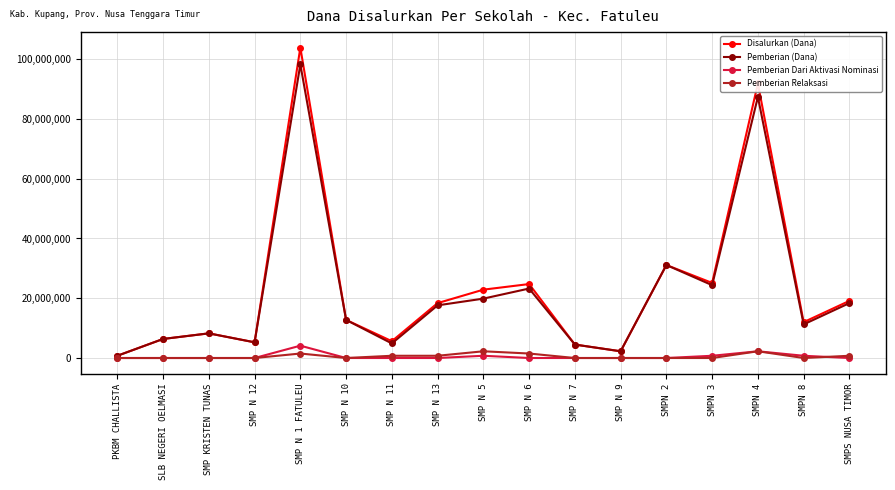

What is the label of the 5th point from the right?

SMPN 2